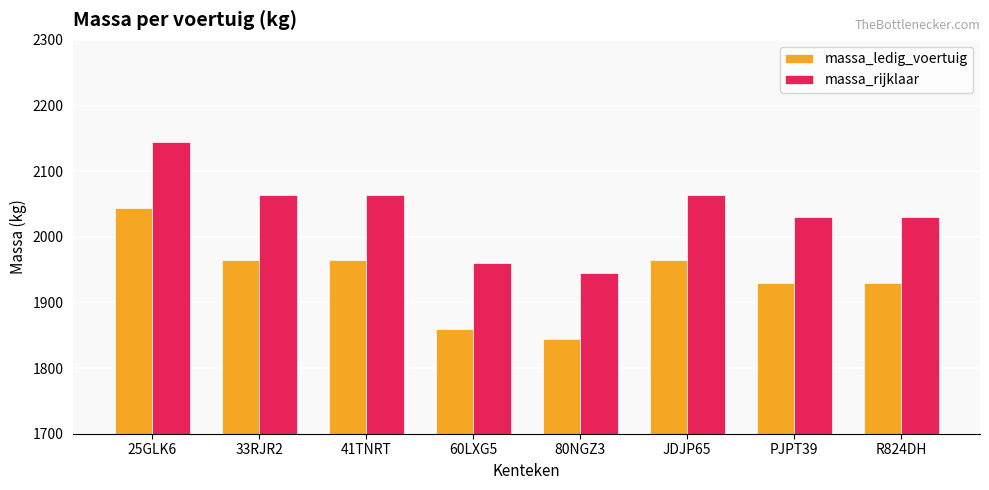

How many groups of bars are there?

8